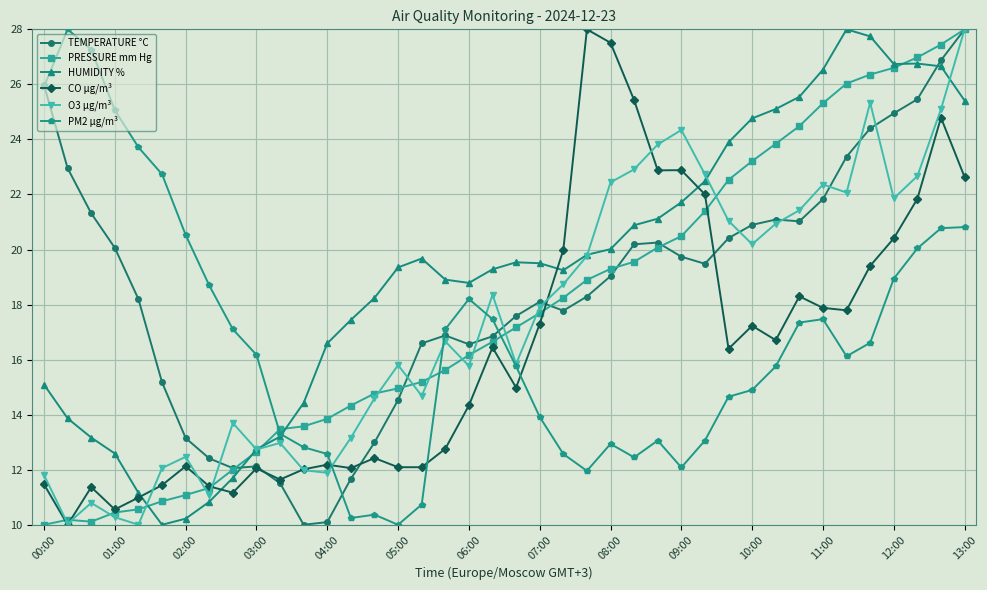

What is the value of the TEMPERATURE °C point at the 30th from the left?

20.4